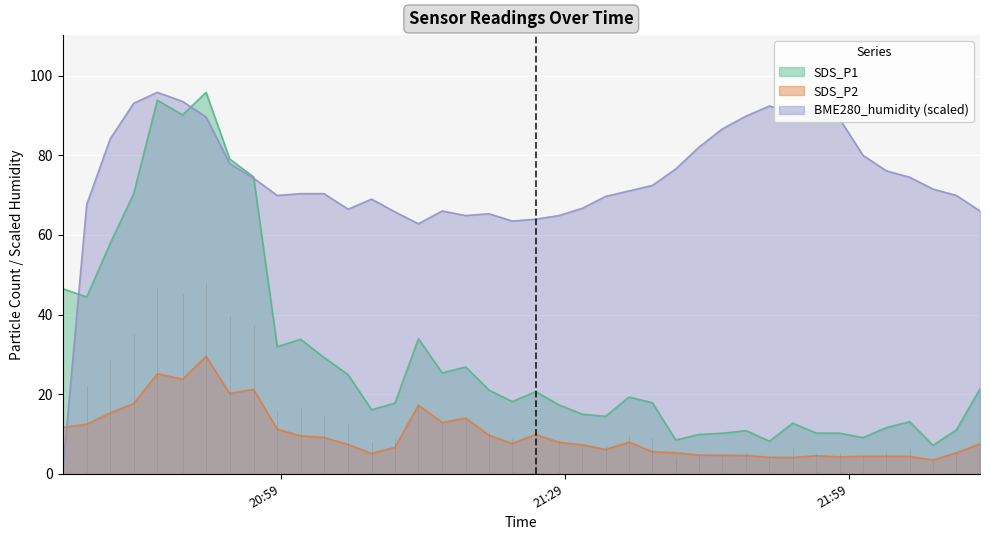

How many times do SDS_P1 and BME280_humidity cross each other?

3